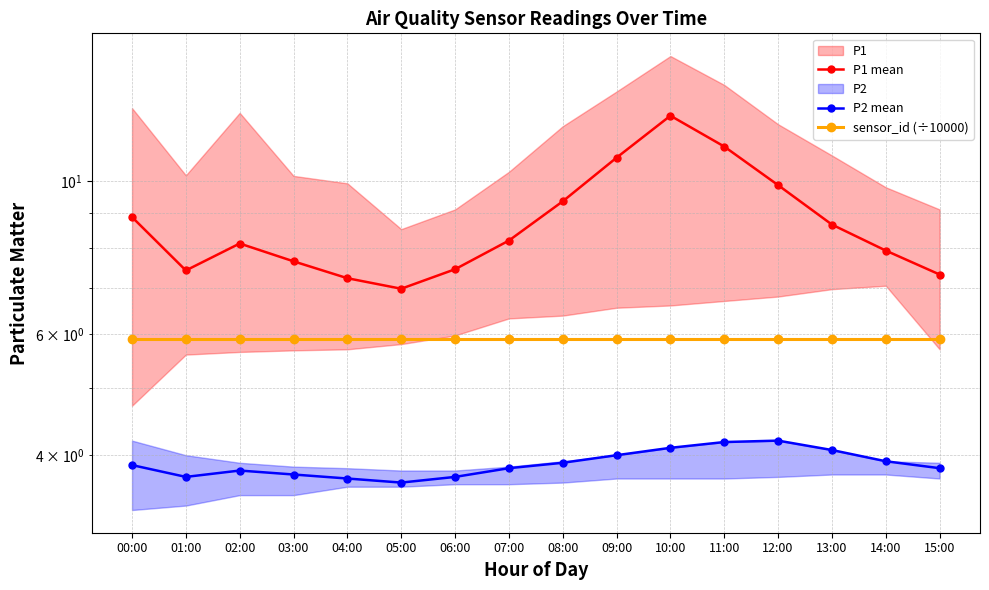

Which series has the widest spread of values?

P1 mean